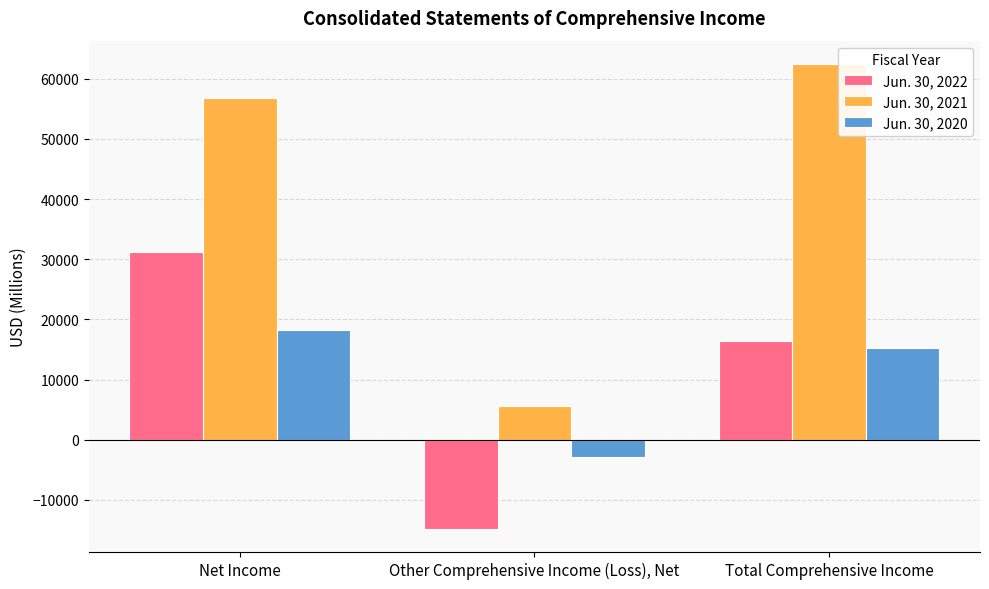

Reading right to left, what are all the values shown in this chart?

Jun. 30, 2022: 16464	-14789	31253
Jun. 30, 2021: 62459	5668	56791
Jun. 30, 2020: 15273	-2923	18196